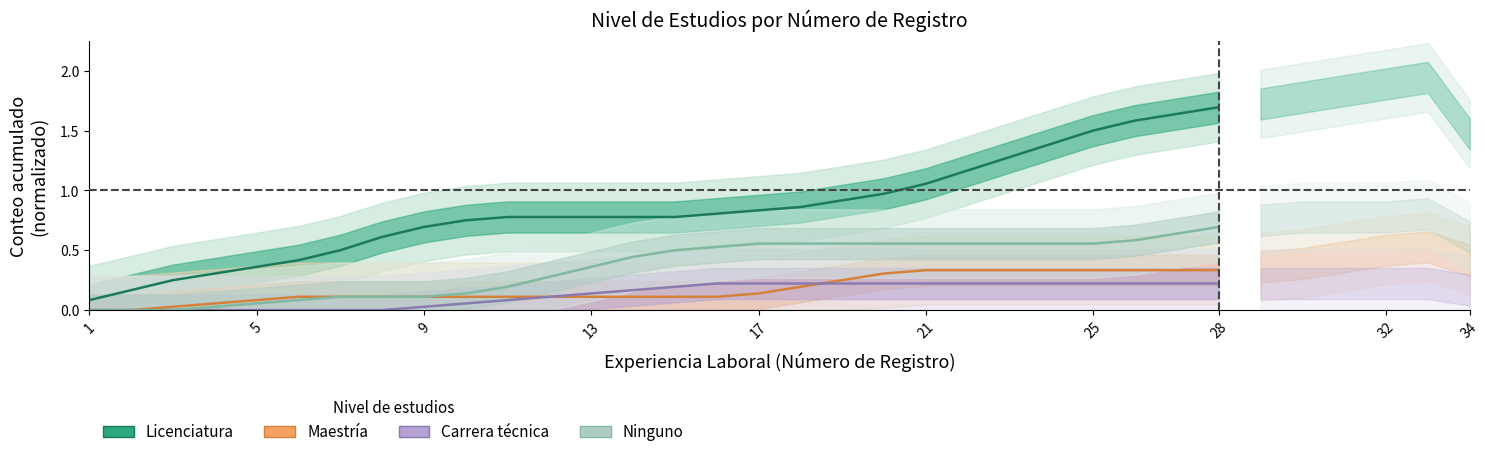

At which label is Licenciatura closest to 0?

1